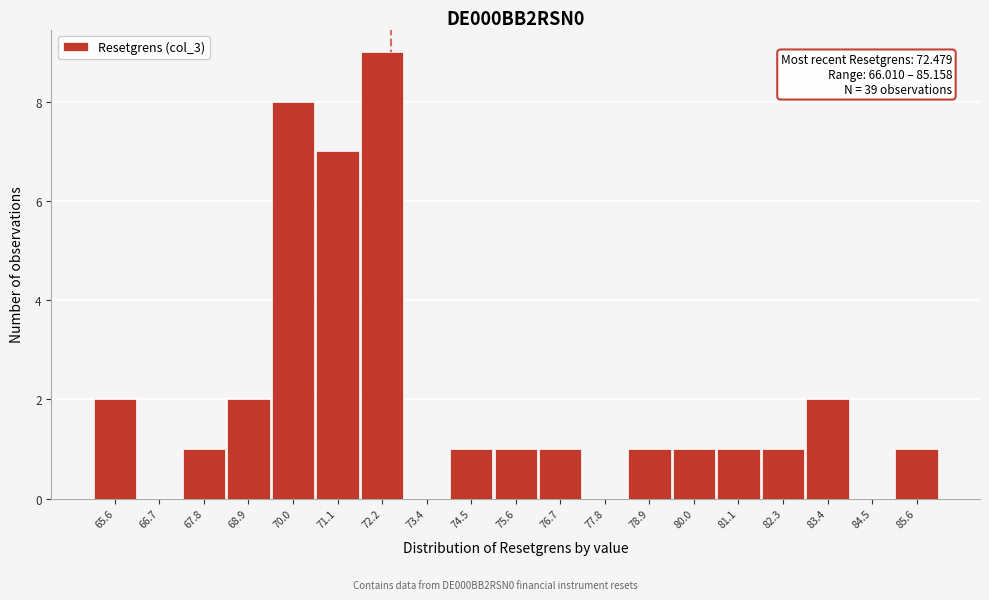

Which range on the x-axis has the tallest bar?

71.6 to 72.8